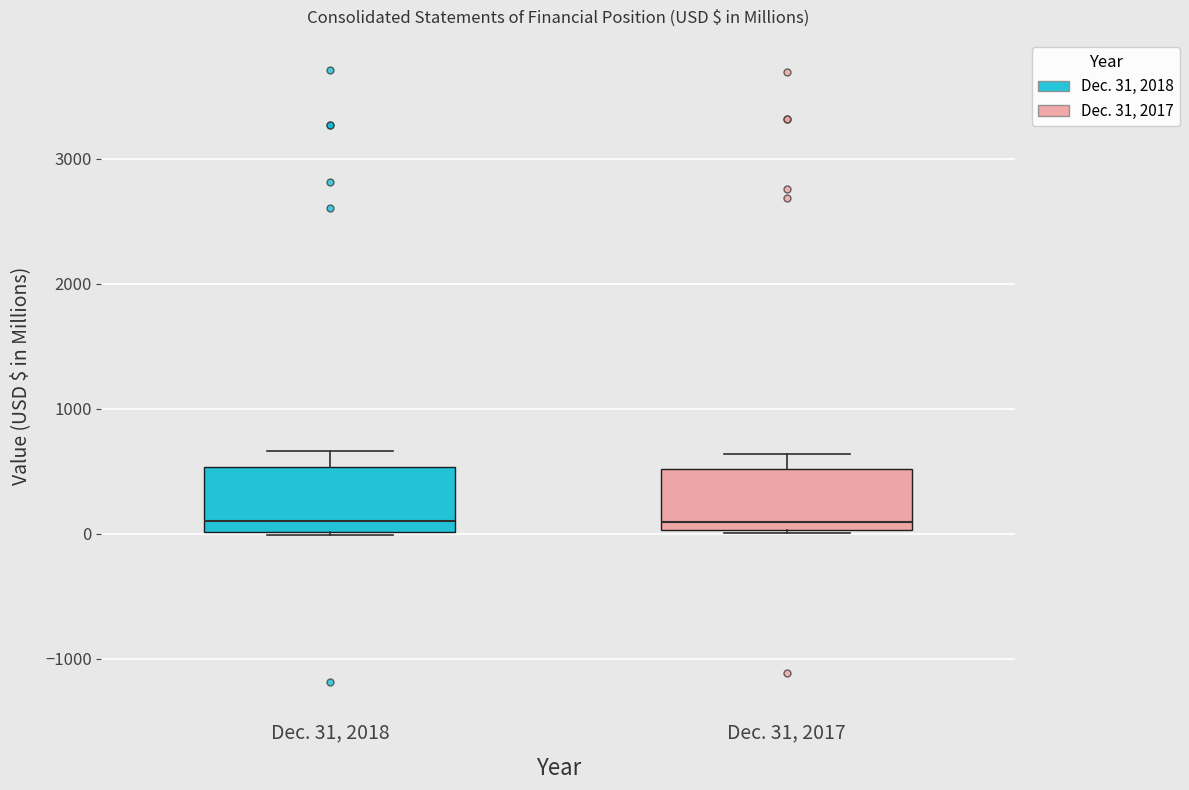

Reading left to right, transcribe this box plot: for each box, give where its median line is, the range the box spans, and where its two whiskers end, as read against the y-axis. The values are not printed on the chart, so give them approximately, as read against the axis.

Dec. 31, 2018: median 100, box 0 to 500, whiskers 0 to 700
Dec. 31, 2017: median 100, box 0 to 500, whiskers 0 to 600